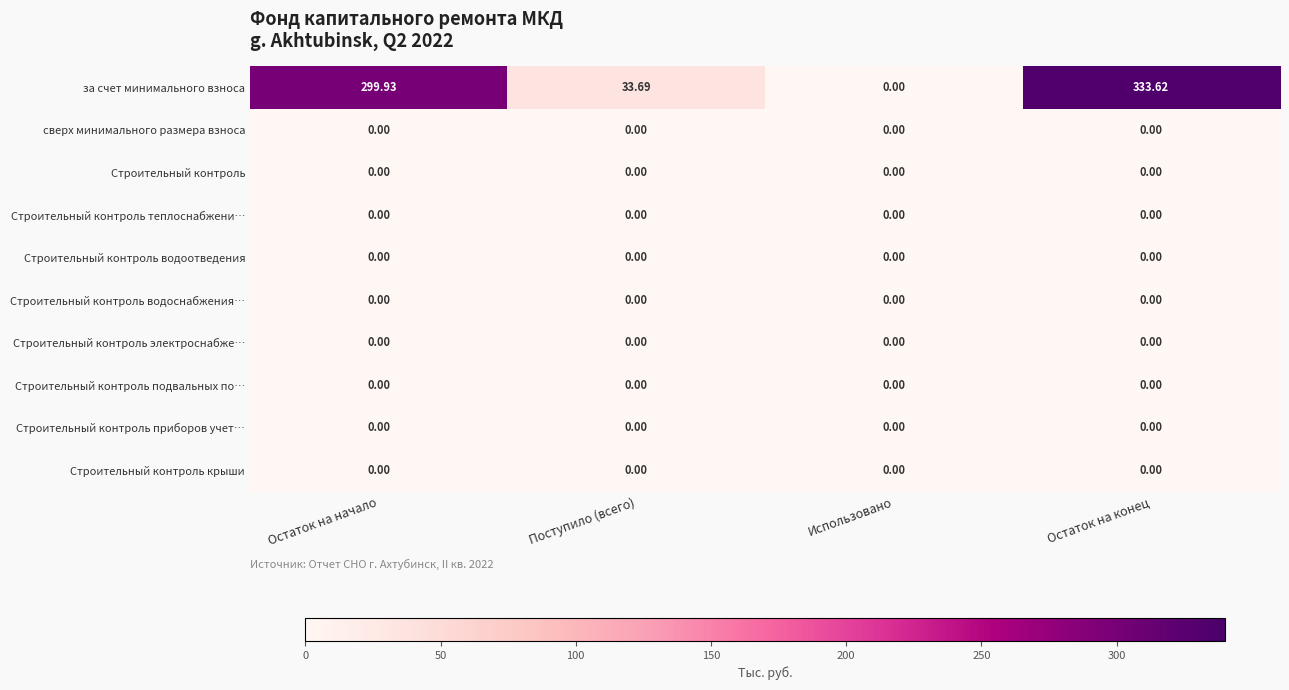

At which category is the sum across all series the highest?

Остаток на конец